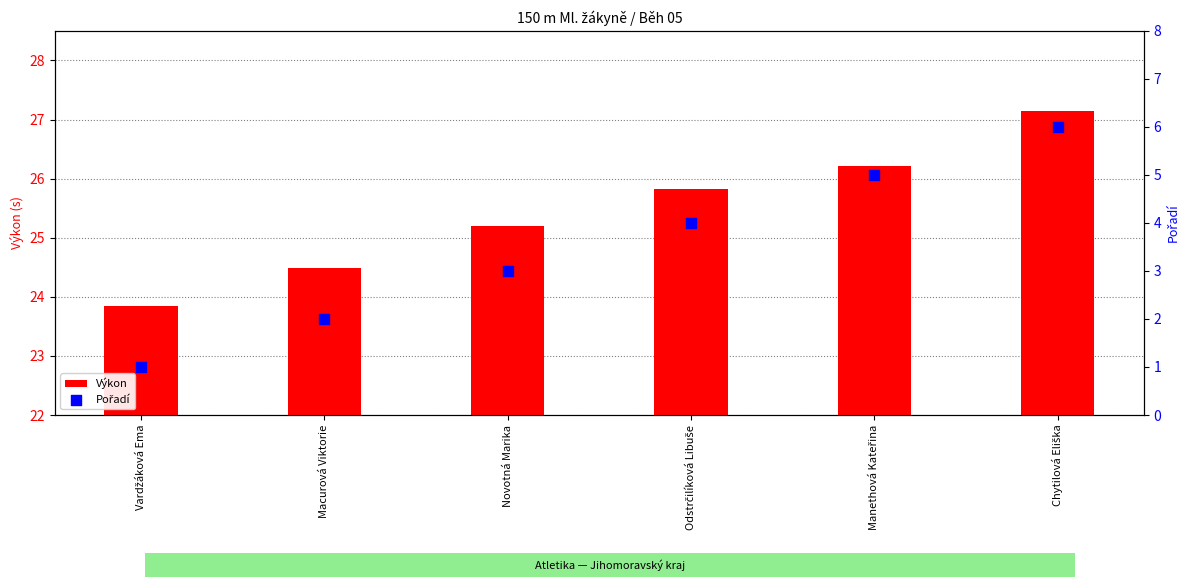

Is the value of Pořadí at Chytilová Eliška greater than the value of Výkon at Odstrčilíková Libuše?

No